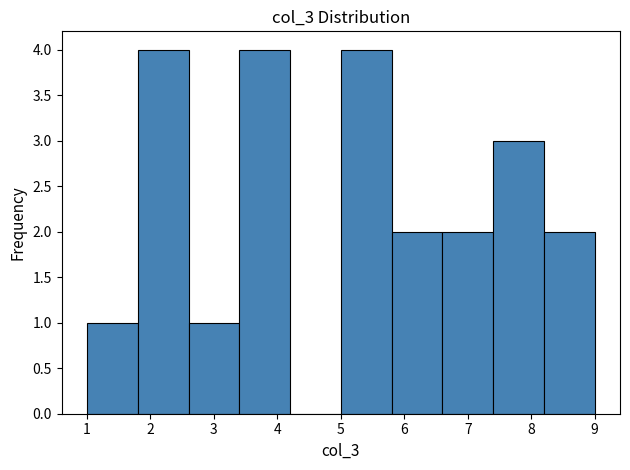

Reading left to right, transcribe this chart: for each bar, give the range it covers on the x-axis and its height. The values are not printed on the chart, so give them approximately, as read against the axis.

1.0 to 1.8: 1
1.8 to 2.6: 4
2.6 to 3.4: 1
3.4 to 4.2: 4
4.2 to 5.0: 0
5.0 to 5.8: 4
5.8 to 6.6: 2
6.6 to 7.4: 2
7.4 to 8.2: 3
8.2 to 9.0: 2